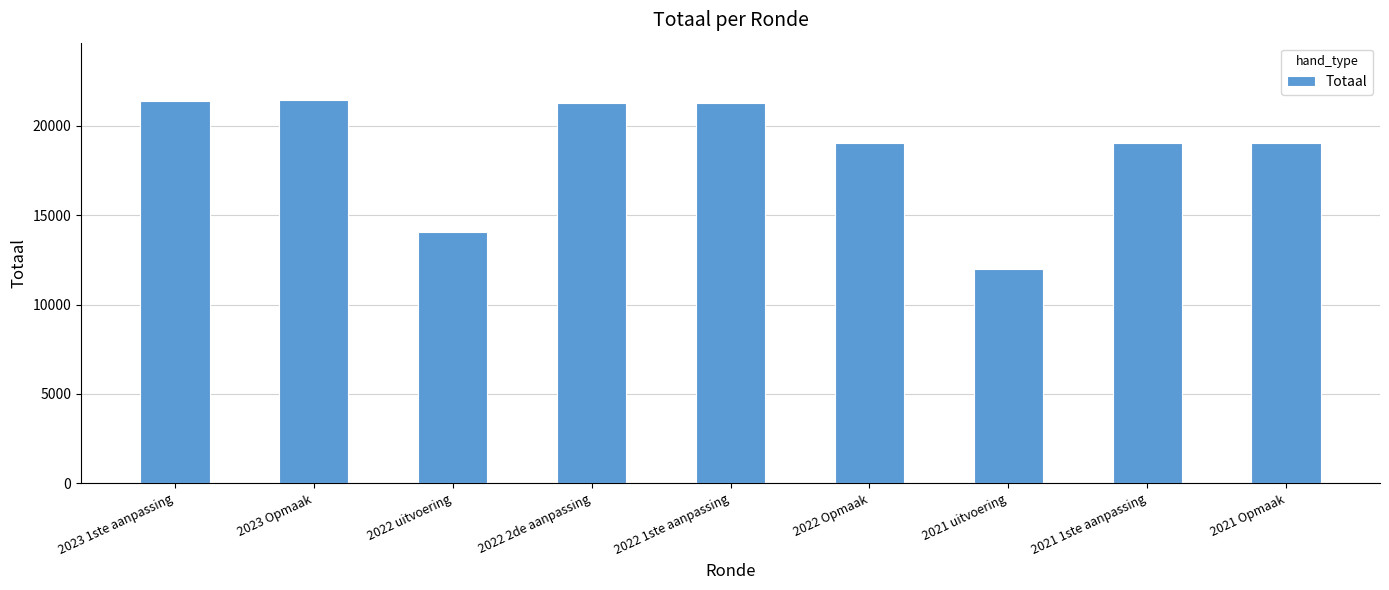

What is the maximum value shown in the chart?

21424